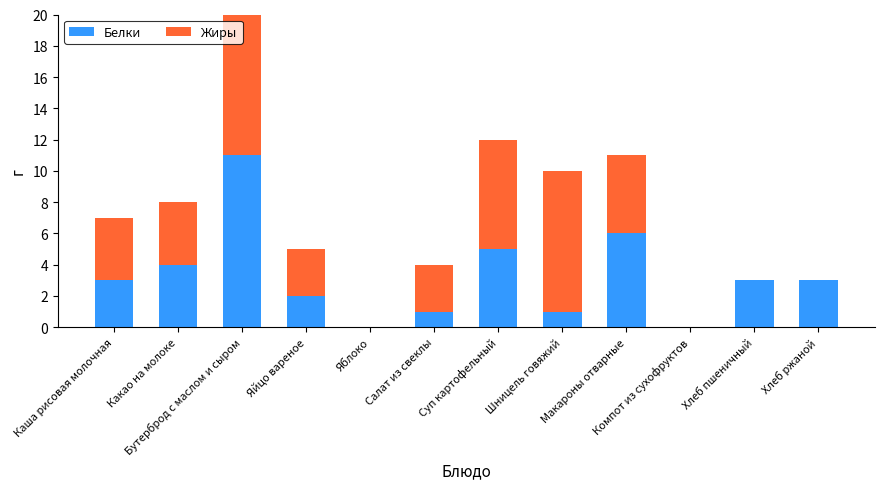

Reading right to left, transcribe all the data shown in this chart.

Белки: Хлеб ржаной=3	Хлеб пшеничный=3	Компот из сухофруктов=0	Макароны отварные=6	Шницель говяжий=1	Суп картофельный=5	Салат из свеклы=1	Яблоко=0	Яйцо вареное=2	Бутерброд с маслом и сыром=11	Какао на молоке=4	Каша рисовая молочная=3
Жиры: Хлеб ржаной=0	Хлеб пшеничный=0	Компот из сухофруктов=0	Макароны отварные=5	Шницель говяжий=9	Суп картофельный=7	Салат из свеклы=3	Яблоко=0	Яйцо вареное=3	Бутерброд с маслом и сыром=13	Какао на молоке=4	Каша рисовая молочная=4